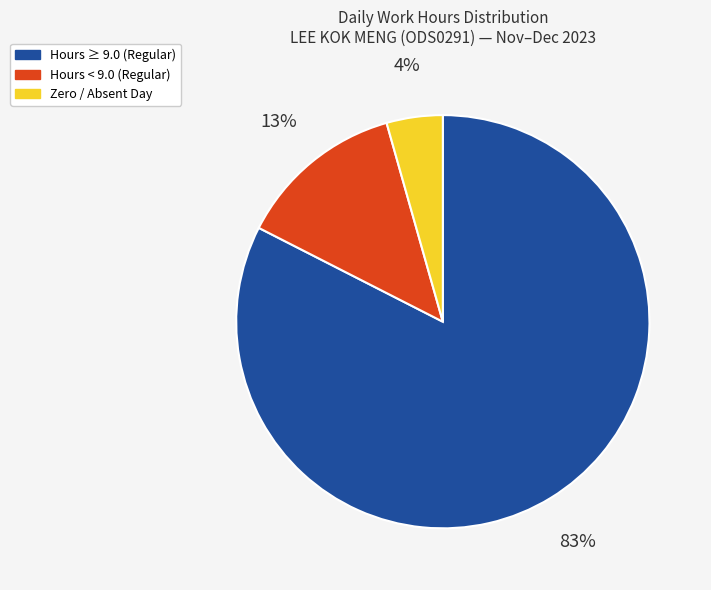

Does any single category account for the majority?

Yes